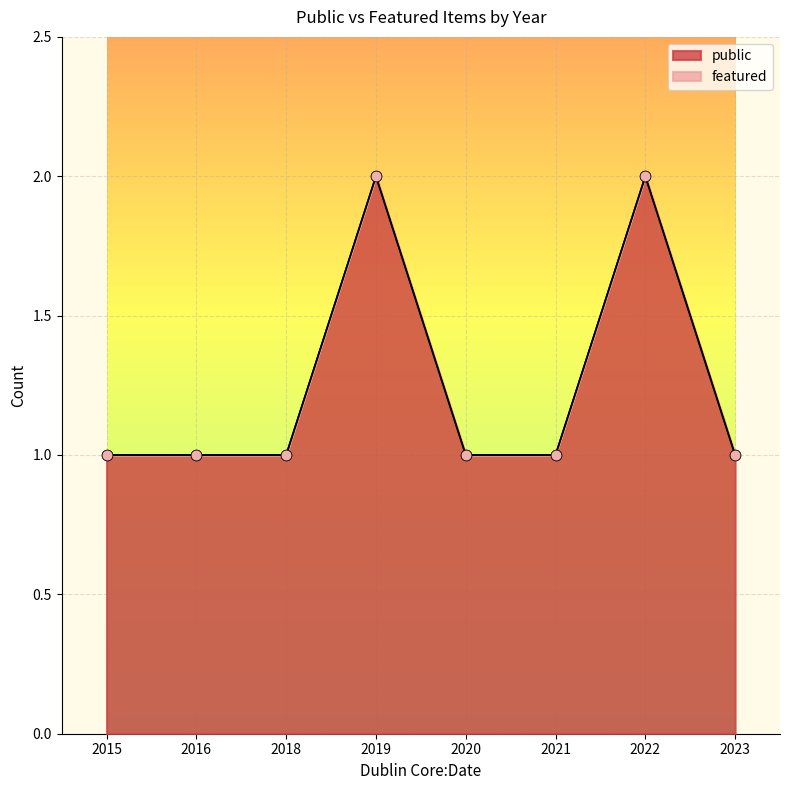

Which series contains the lowest Y value?

featured